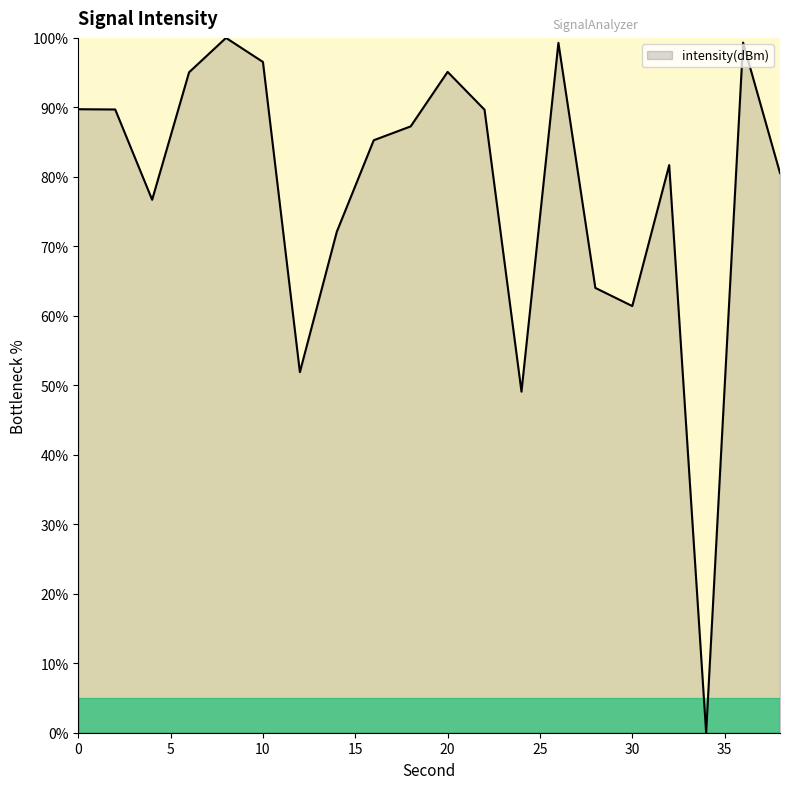

What is the maximum value shown in the chart?

100.0